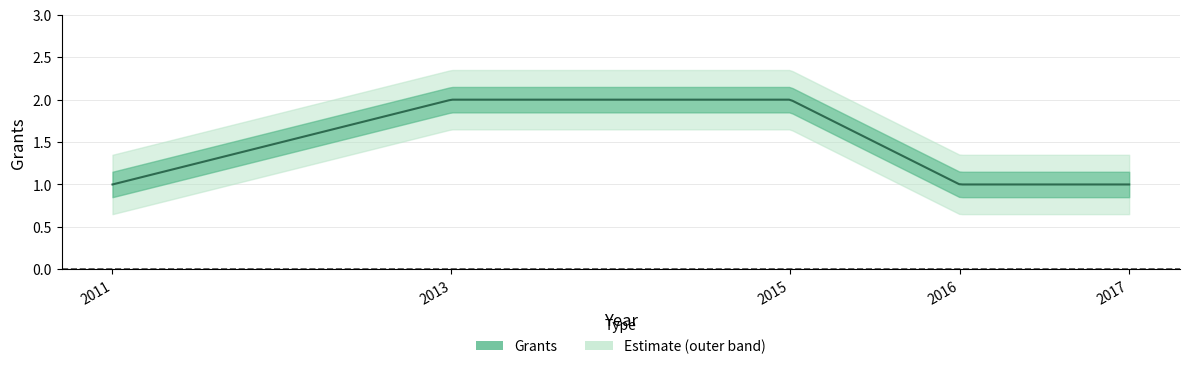

What is the greatest value displayed?

2